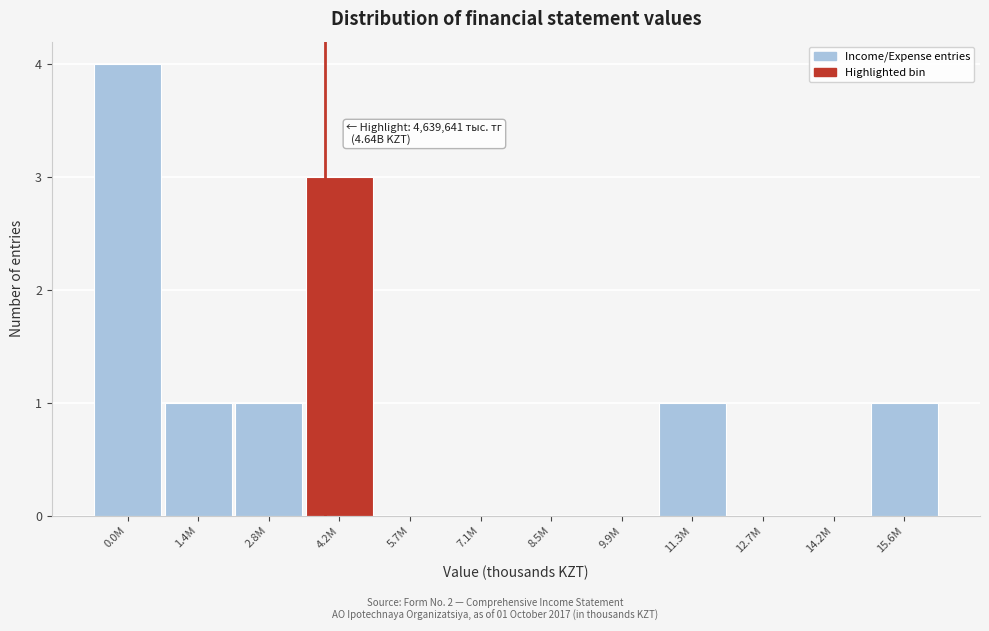

Reading left to right, list all the values displayed in this chart.

0.0M=4	1.4M=1	2.8M=1	4.2M=3	5.7M=0	7.1M=0	8.5M=0	9.9M=0	11.3M=1	12.7M=0	14.2M=0	15.6M=1